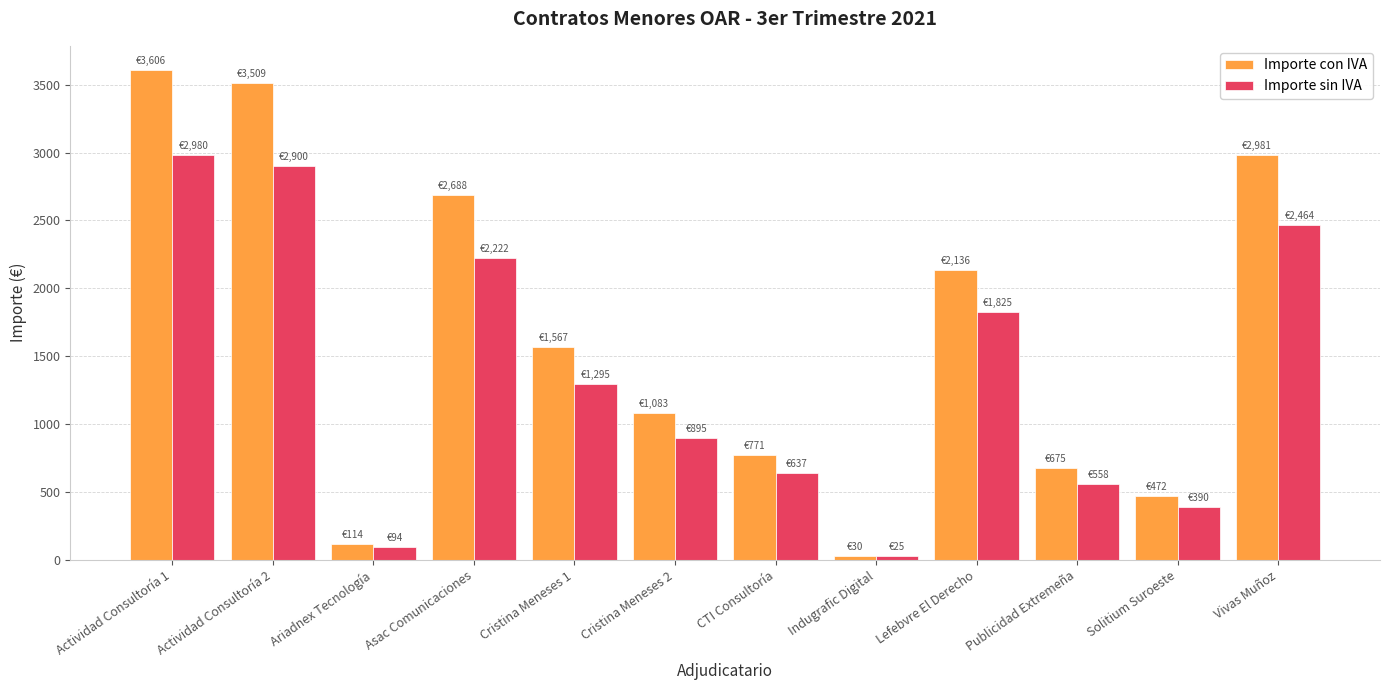

The value of Importe sin IVA at Cristina Meneses 2 is 499.1. True or false?

False